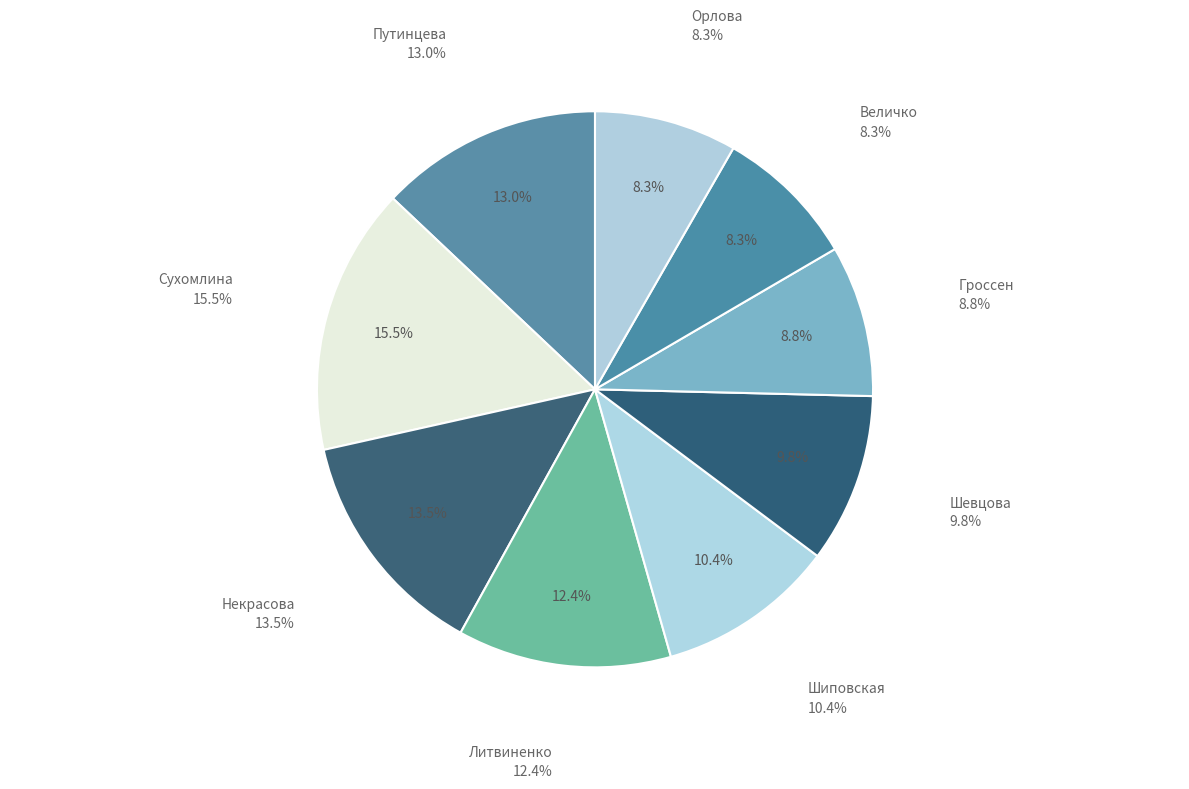

What portion of the pie excludes Сухомлина?

84.5%